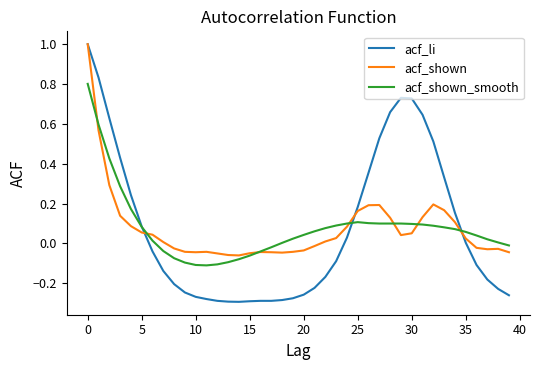

What is the maximum value shown in the chart?

1.0